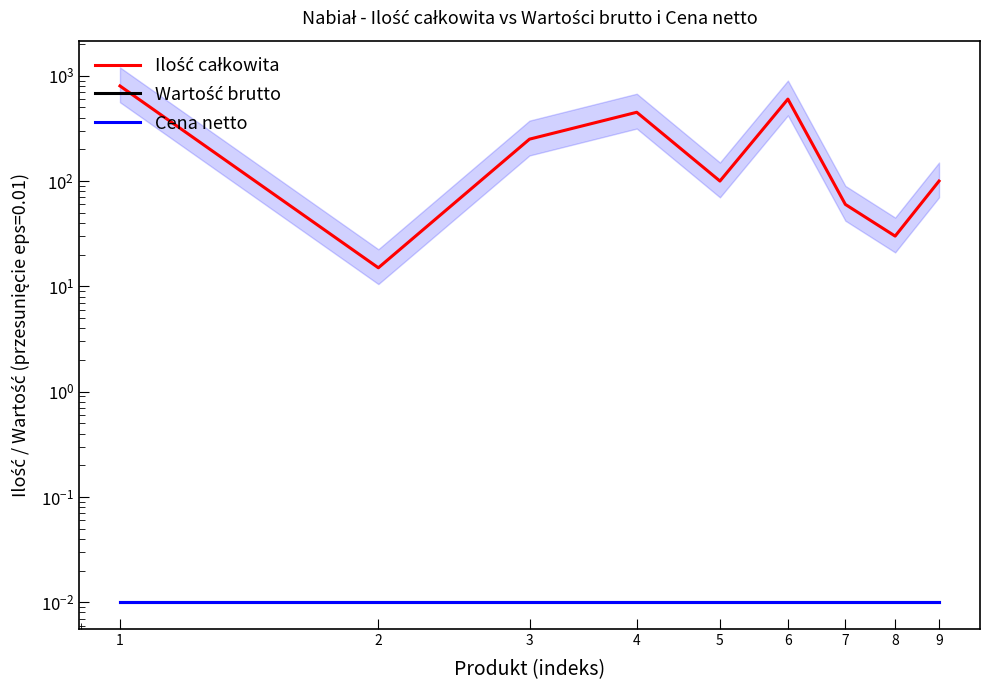

True or false: Wartość brutto has a value of 0.0 at 8.

False